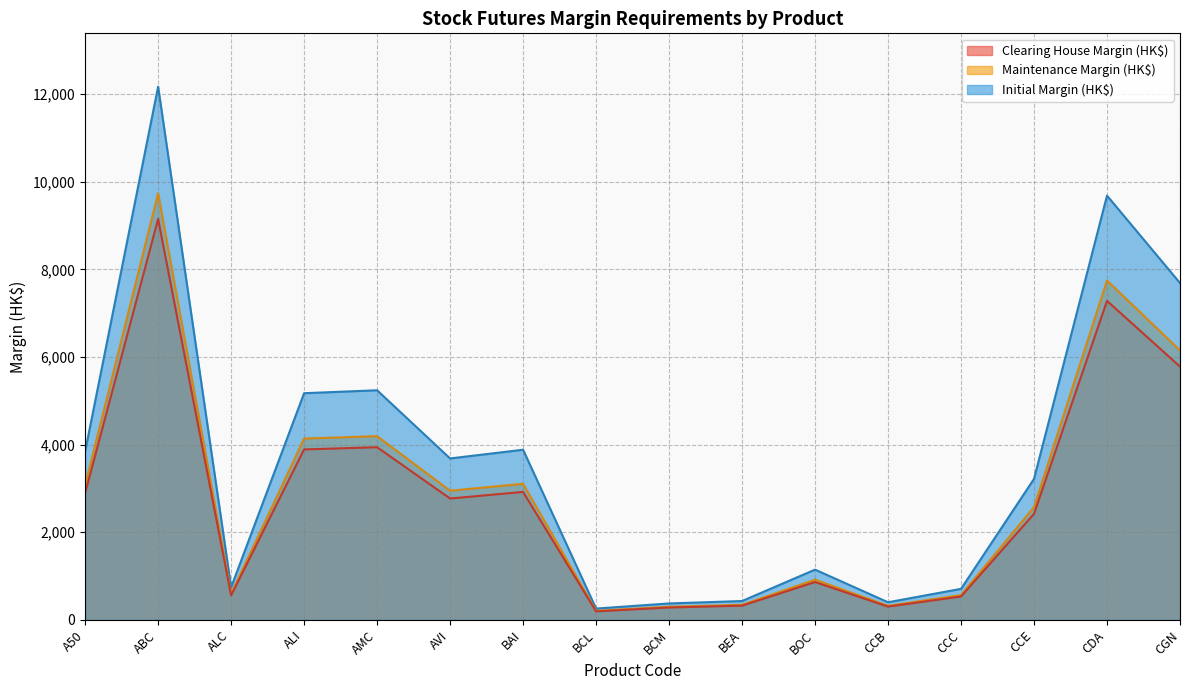

What is the label of the 1st point from the left?

A50